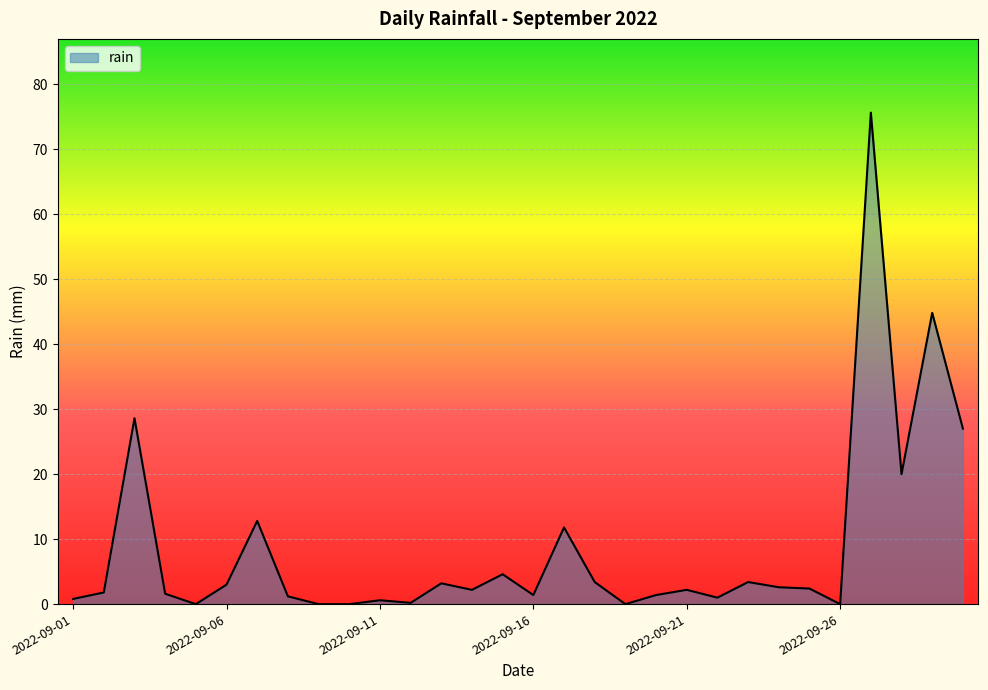

What is the difference between the maximum and minimum values?

75.6